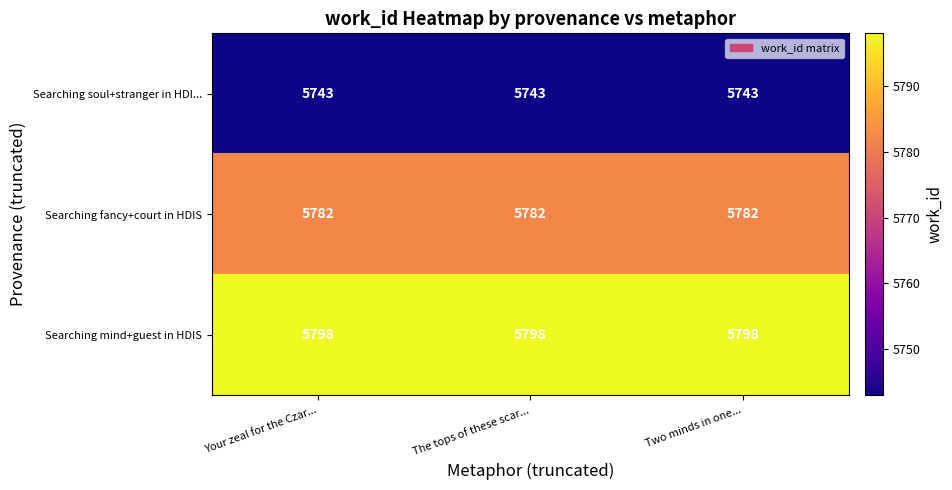

What is the total value across all series at Two minds in one...?

17323